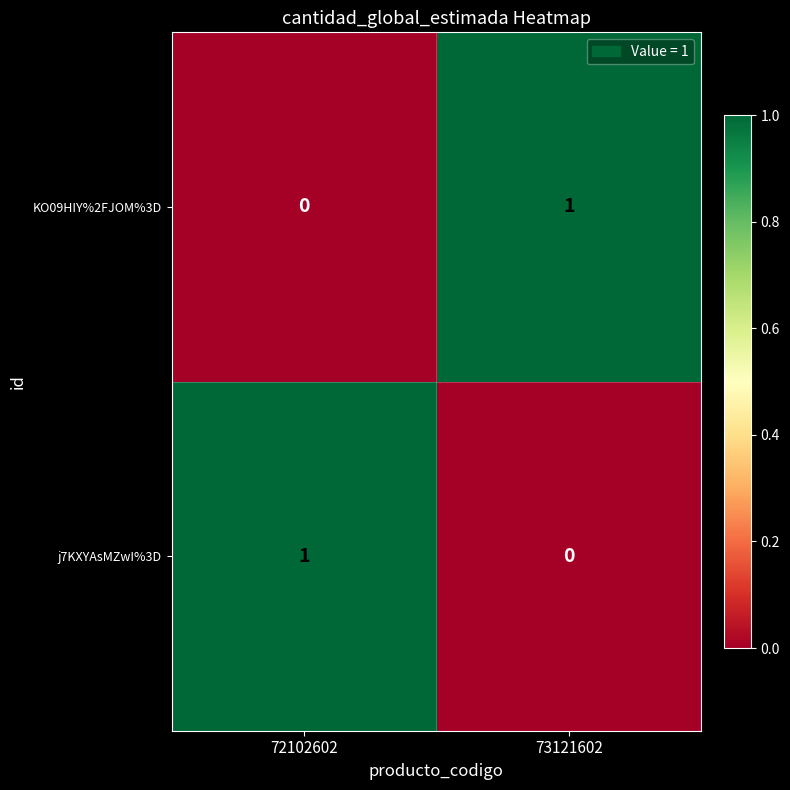

Reading left to right, transcribe all the data shown in this chart.

KO09HIY%2FJOM%3D: 72102602=0	73121602=1
j7KXYAsMZwI%3D: 72102602=1	73121602=0